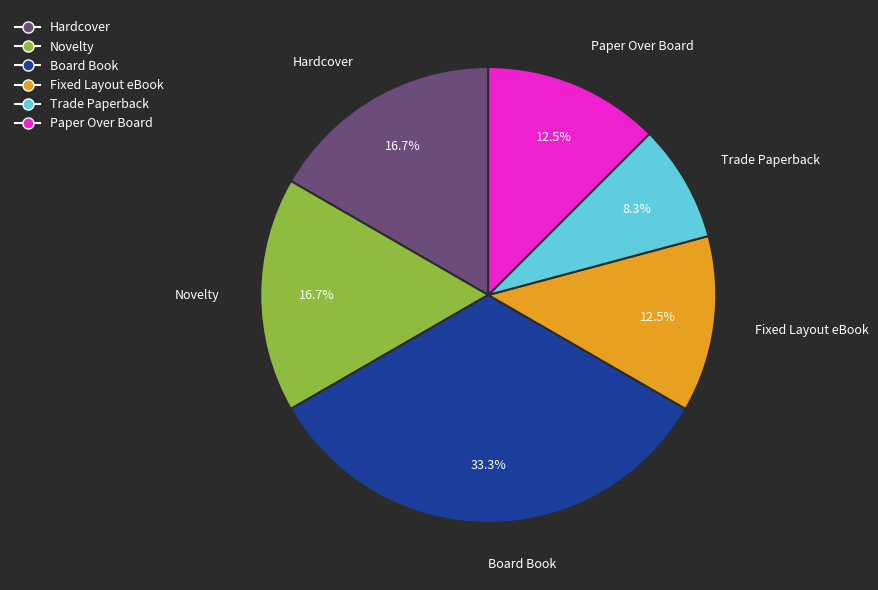

Which category has the biggest portion of the pie?

Board Book